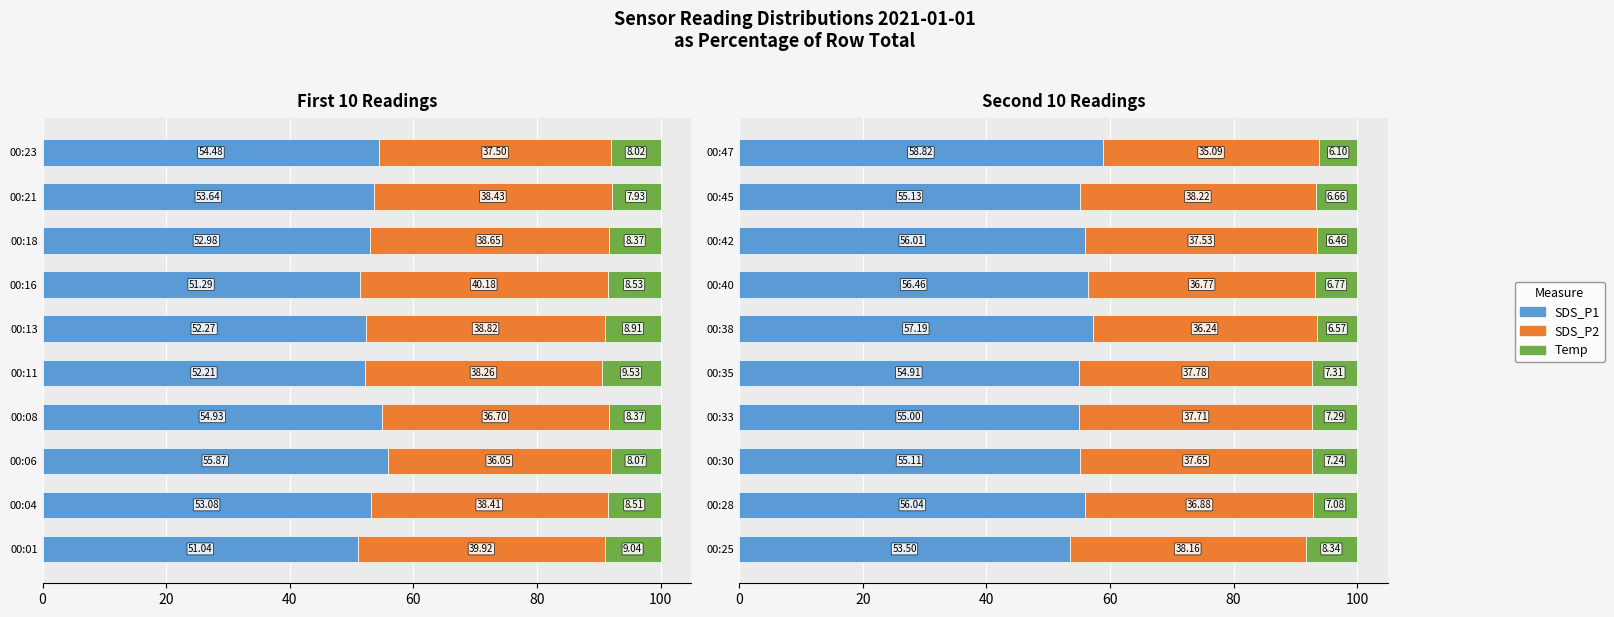

What is the average value of the SDS_P1 series?

55.8